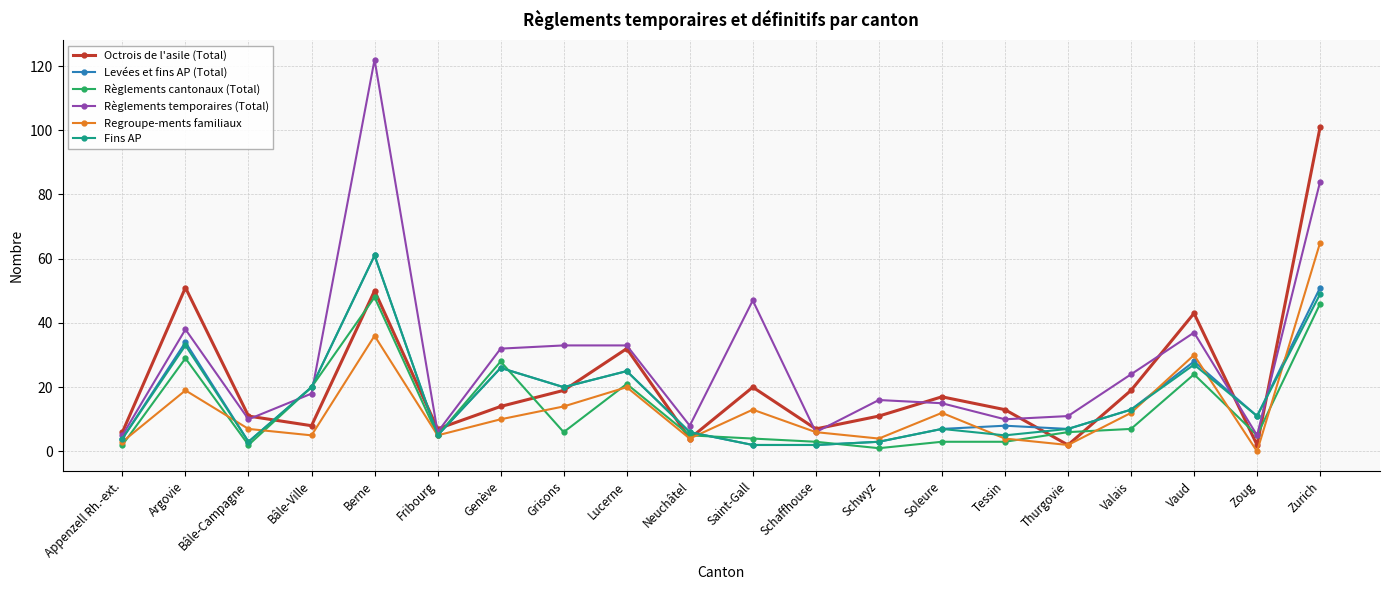

Is it true that Règlements temporaires (Total) equals 122 at Berne?

True